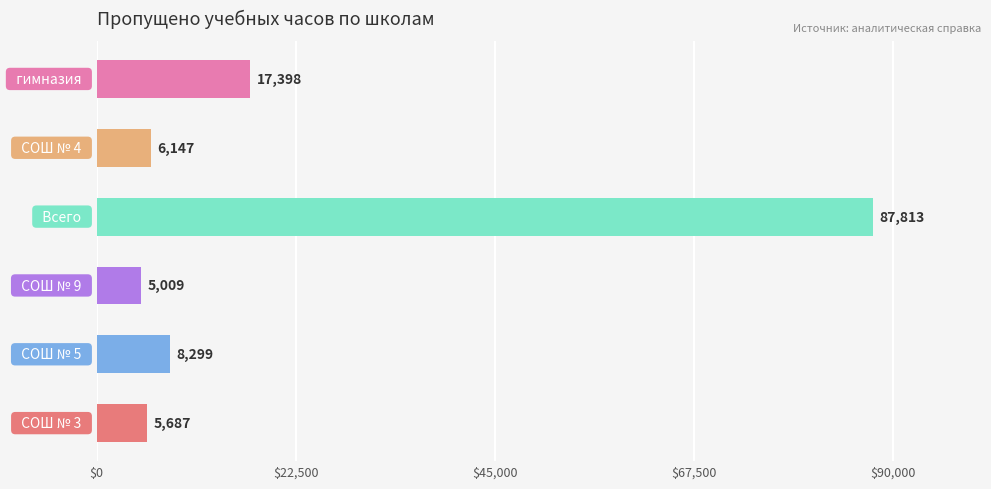

What is the maximum value shown in the chart?

87813